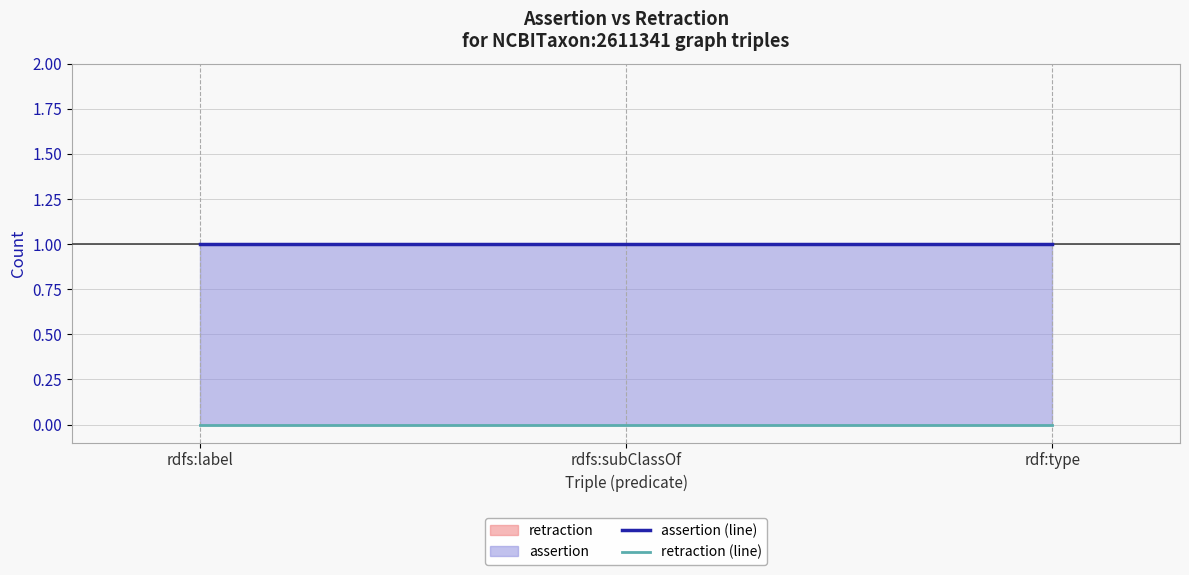

The value of assertion (line) at rdf:type is 1. True or false?

True